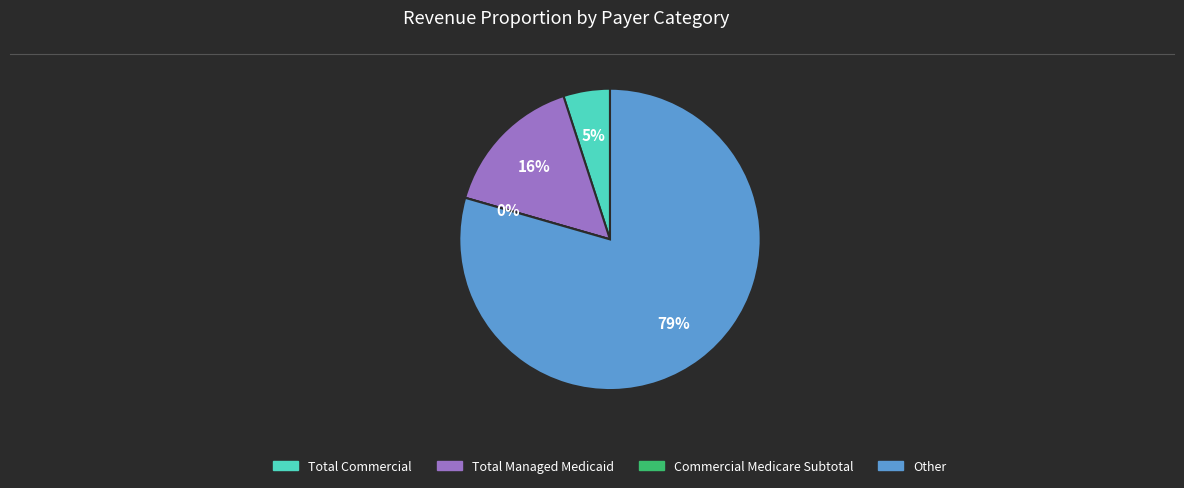

Does any single category account for the majority?

Yes